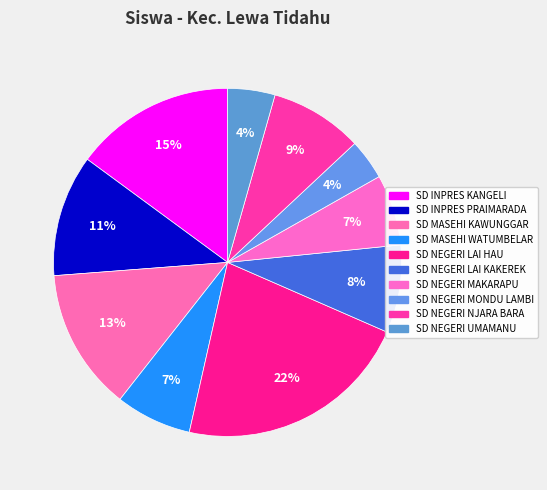

Which category has the smallest portion of the pie?

SD NEGERI MONDU LAMBI